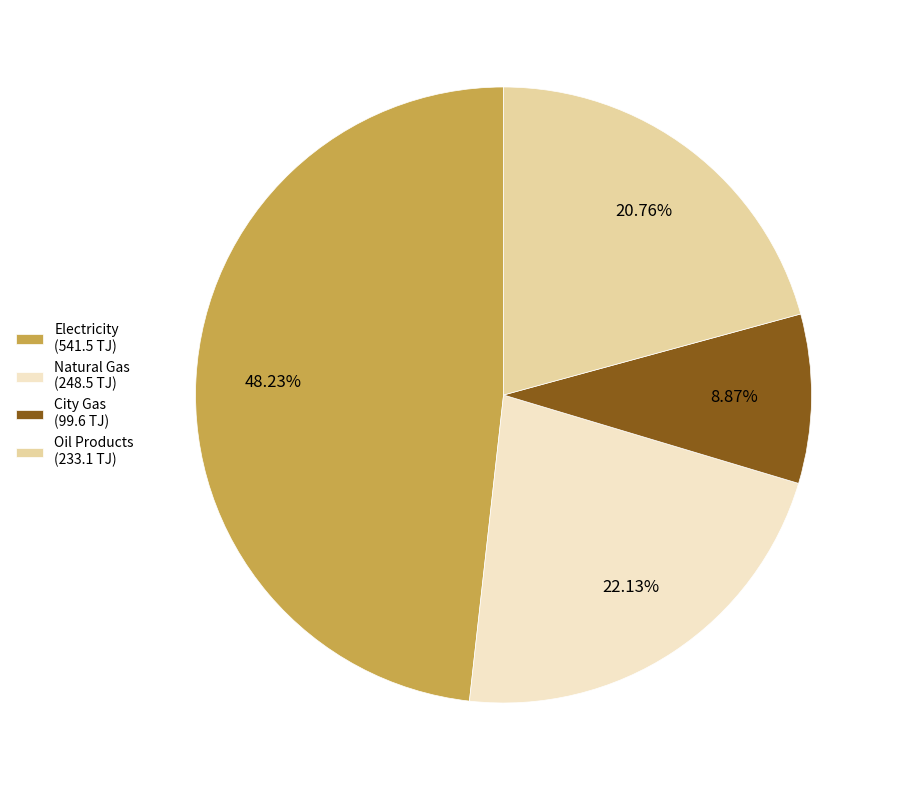

How many segments does this pie chart have?

4